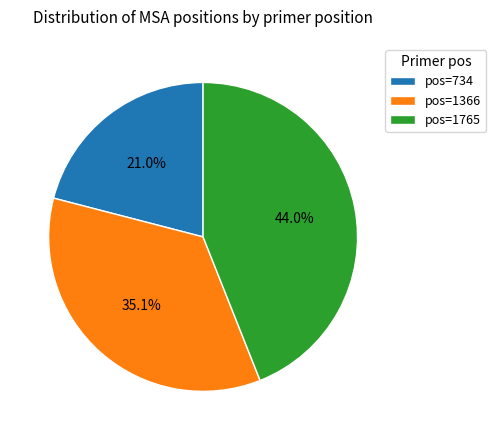

Is there a majority slice in this chart?

No